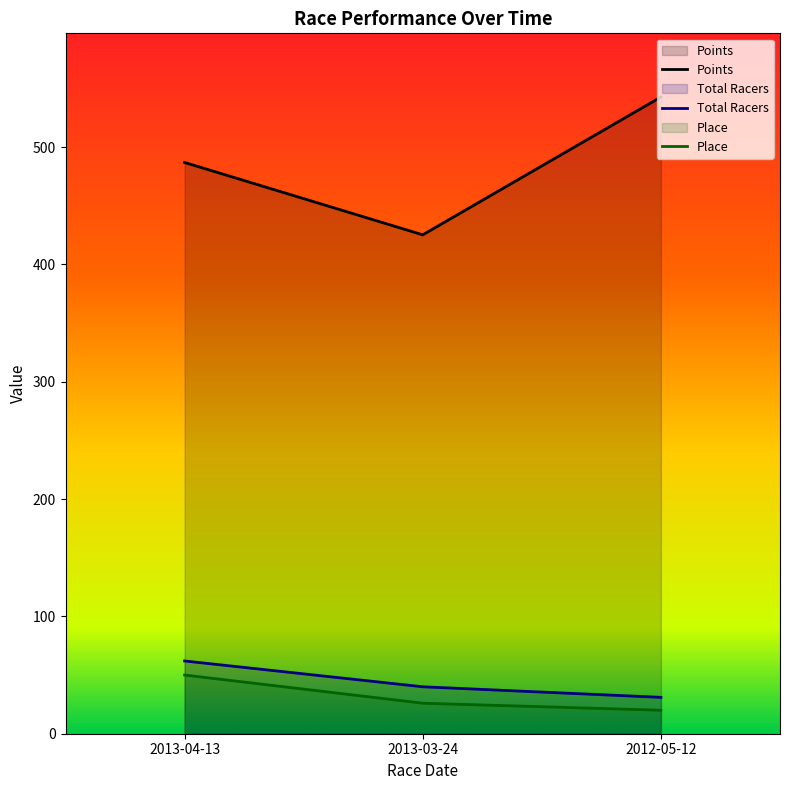

What is the difference between the maximum and second lowest values in the Points series?

55.8